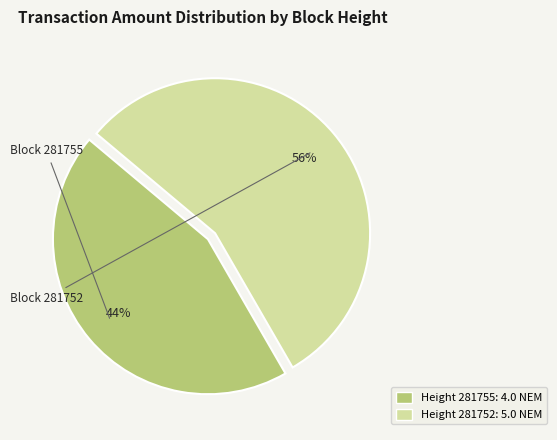

Count the number of slices in the pie.

2